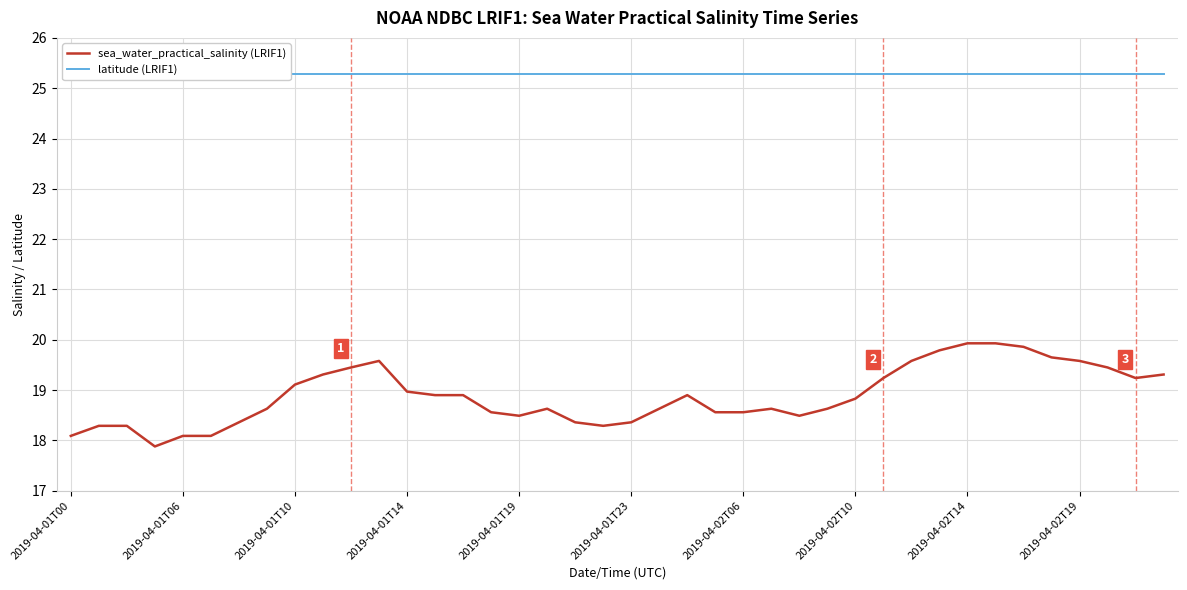

What is the minimum value for sea_water_practical_salinity (LRIF1)?

17.9